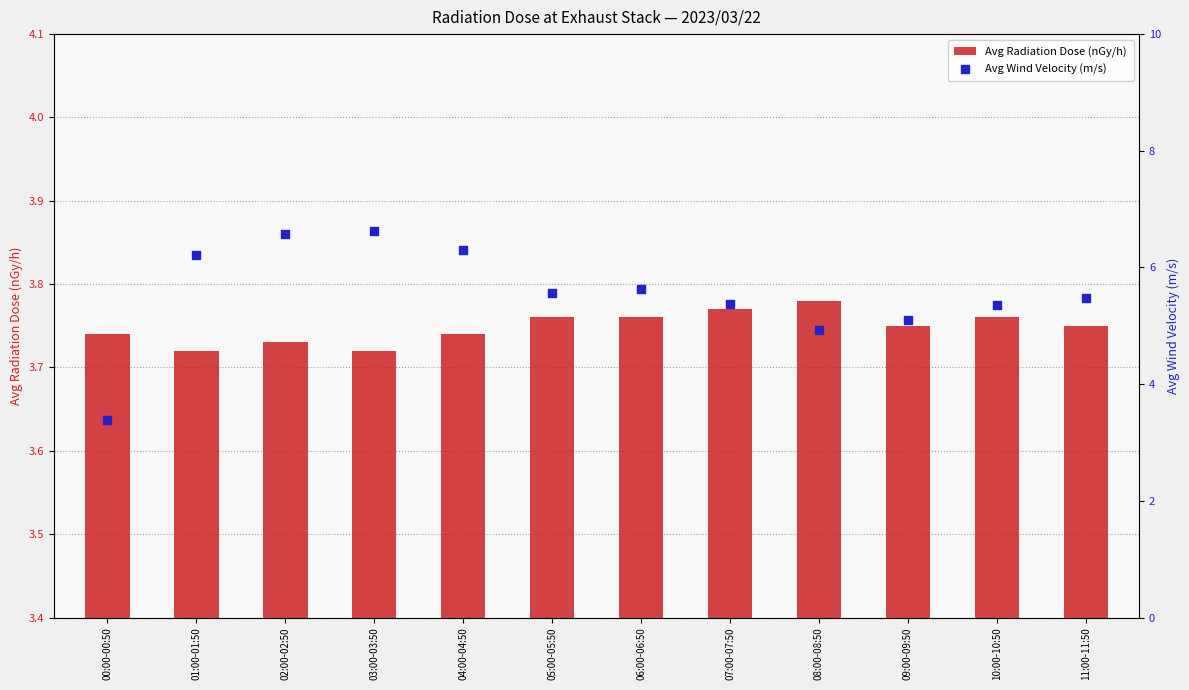

Is the value of Avg Radiation Dose (nGy/h) at 10:00-10:50 greater than the value of Avg Wind Velocity (m/s) at 03:00-03:50?

No